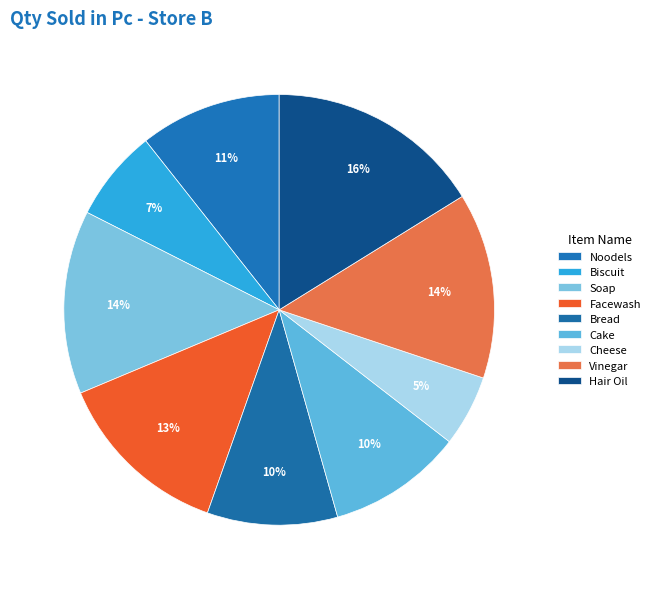

Count the number of slices in the pie.

9